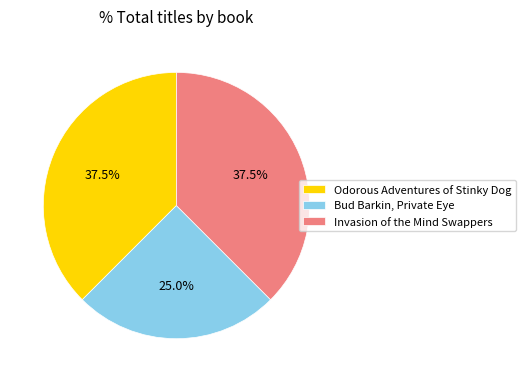

Is there a majority slice in this chart?

No